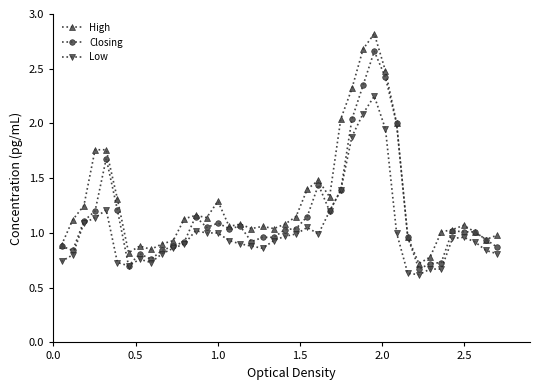

What are all the series names shown in the legend?

High, Closing, Low